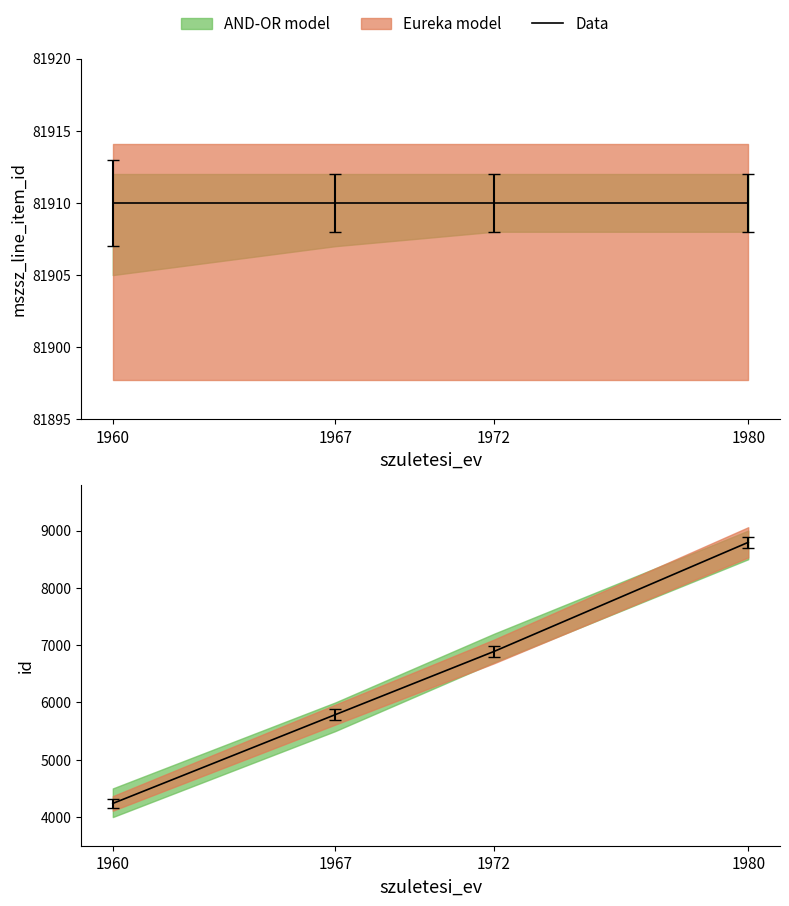

Is this an area chart (filled region under the line)?

No